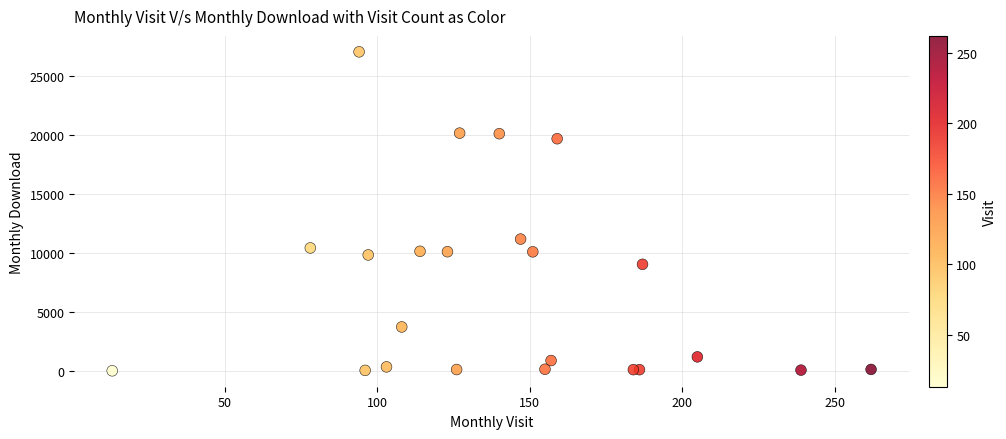

What Y value in the scatter plot is closest to 13531?

11175